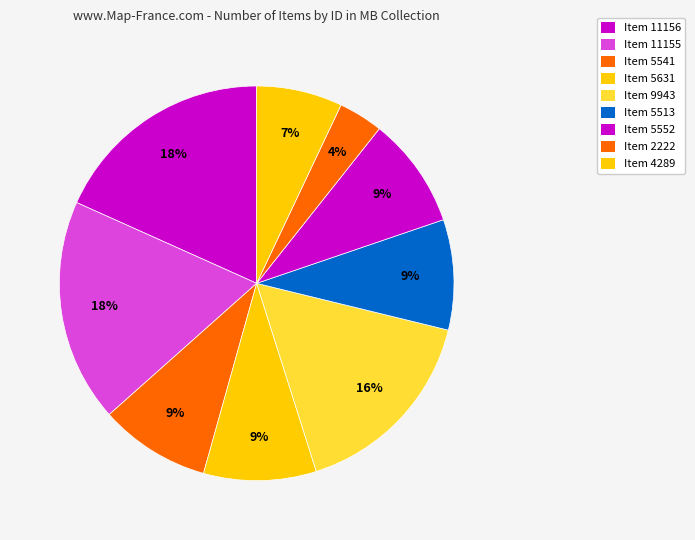

To the nearest percent, what portion does Item 9943 represent?

16%